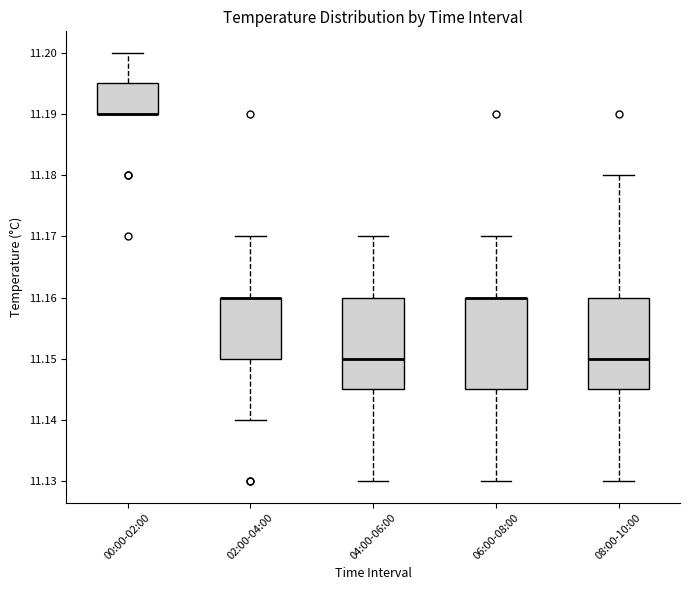

Where does the lower whisker of the box for 02:00-04:00 end on the y-axis? The values are not printed on the chart, so give them approximately, as read against the axis.

11.140